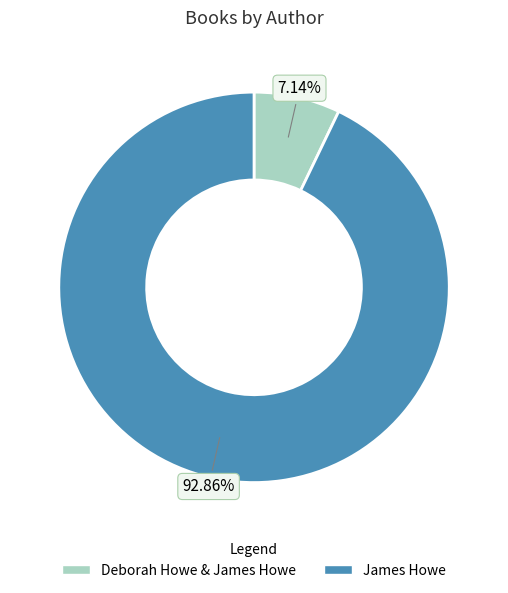

Does James Howe account for over 50% of the chart?

Yes